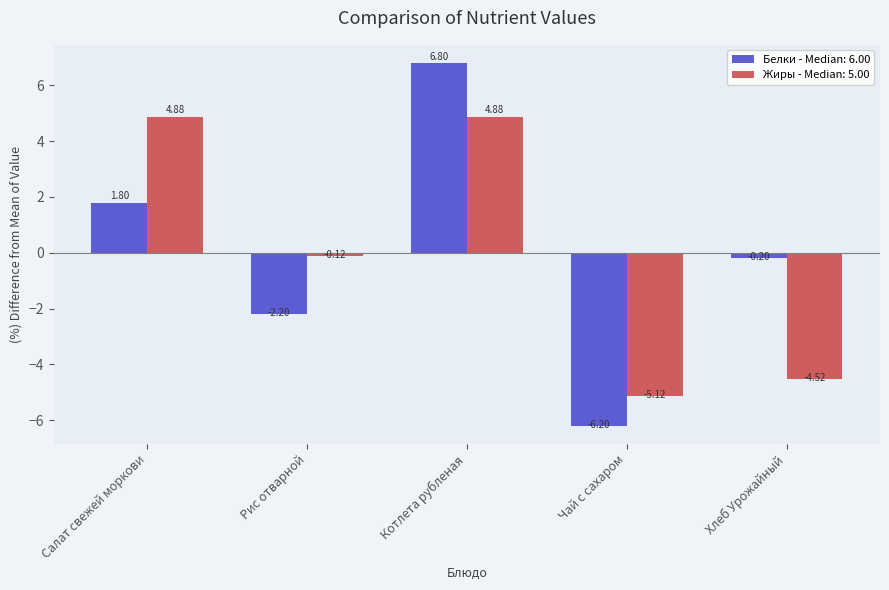

What is the label of the 2nd bar from the left?

Рис отварной